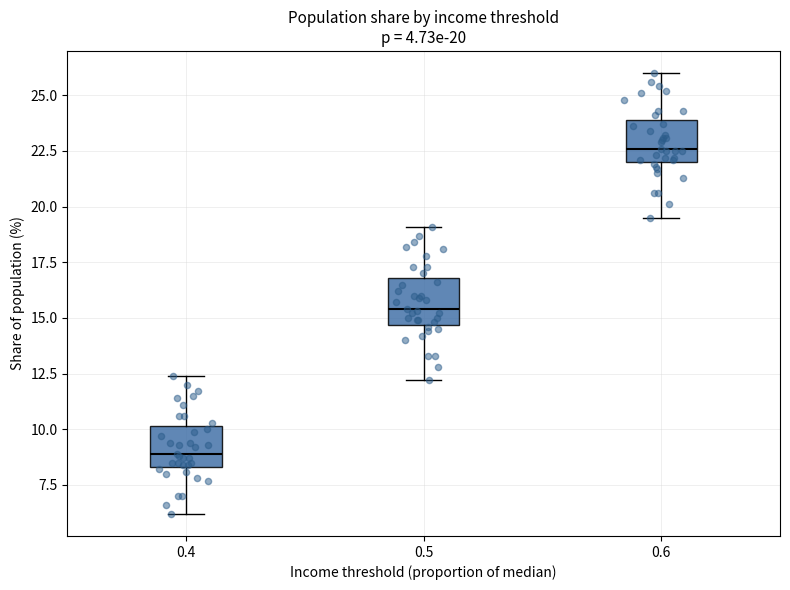

Which box's median line is the lowest?

0.4